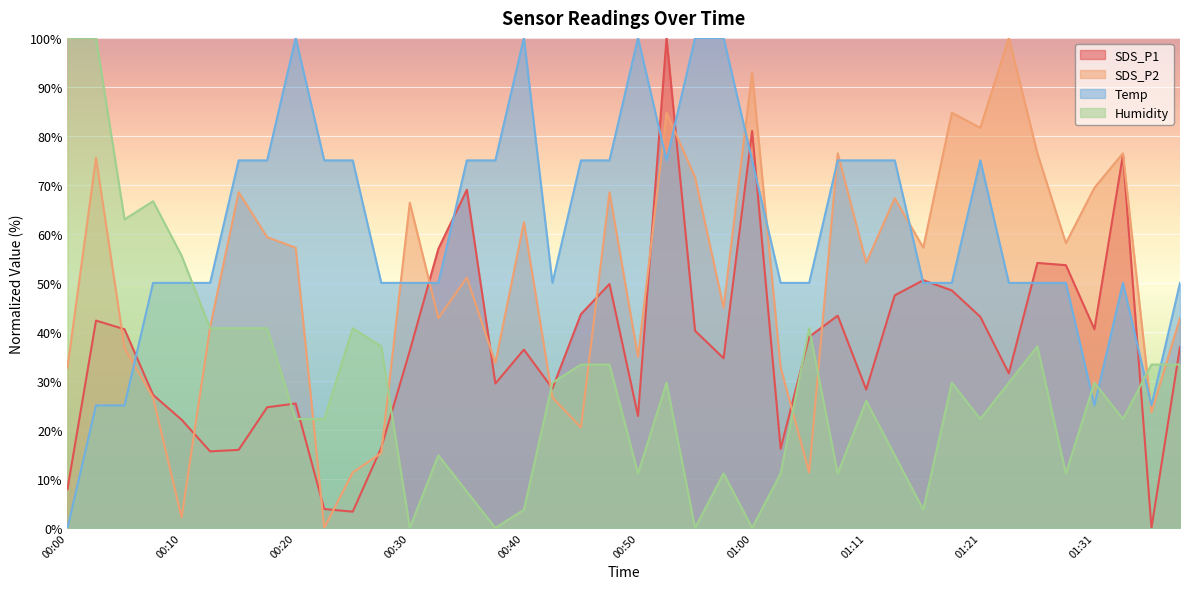

Which series ends up on top after the final intersection of Humidity and Temp?

Temp